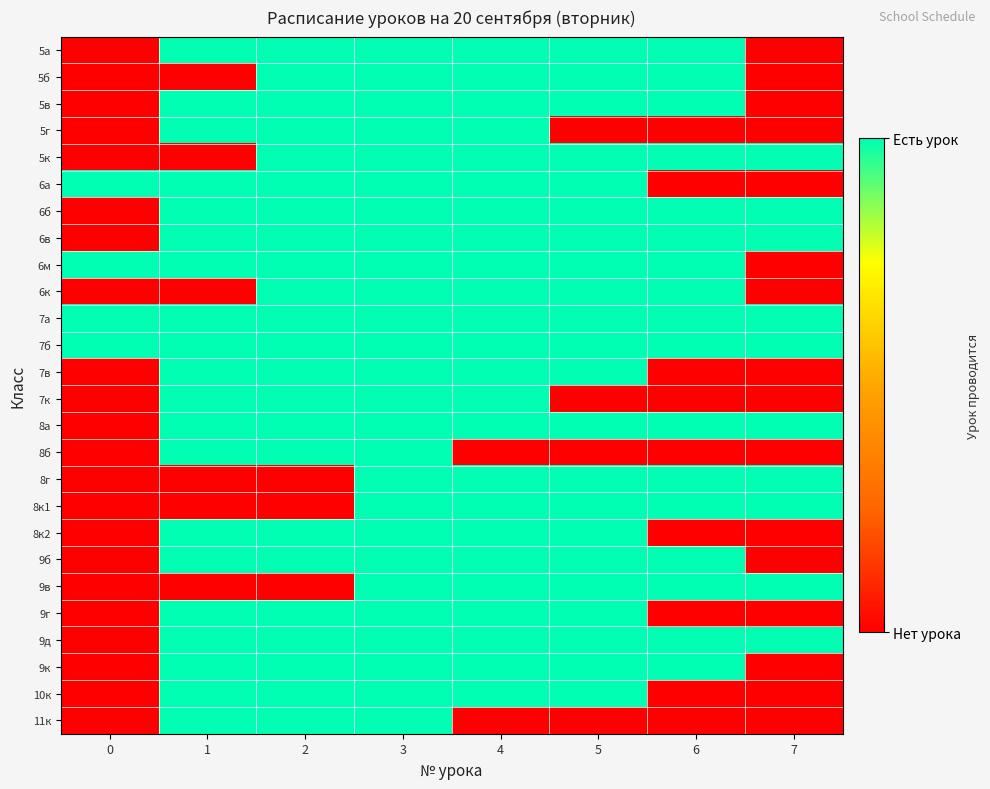

At which category is the sum across all series the highest?

3